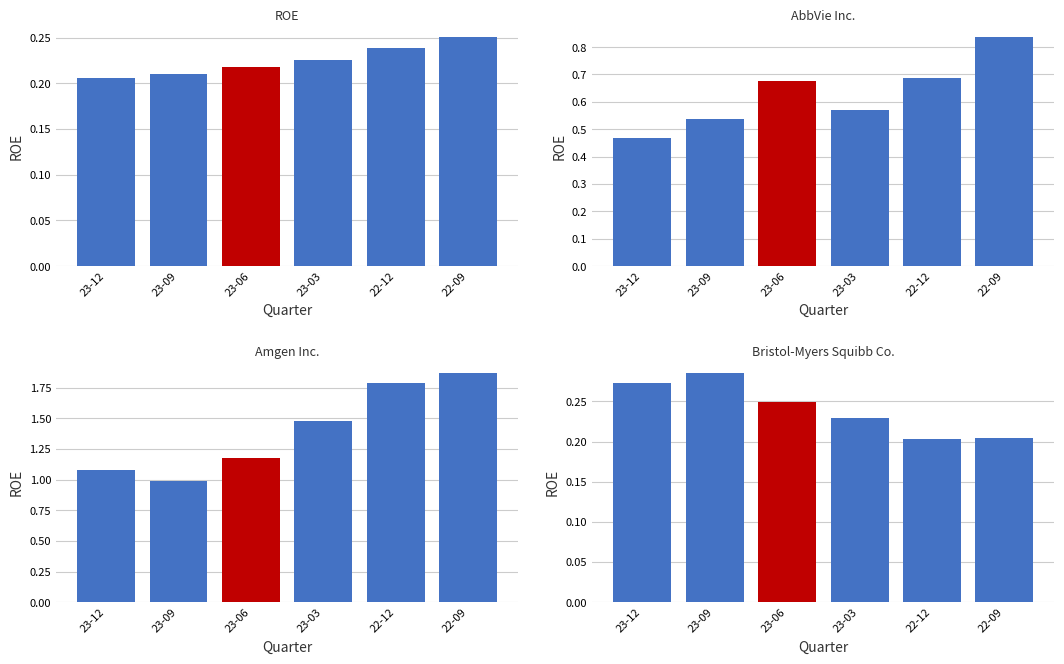

What is the label of the 6th bar from the right?

23-12